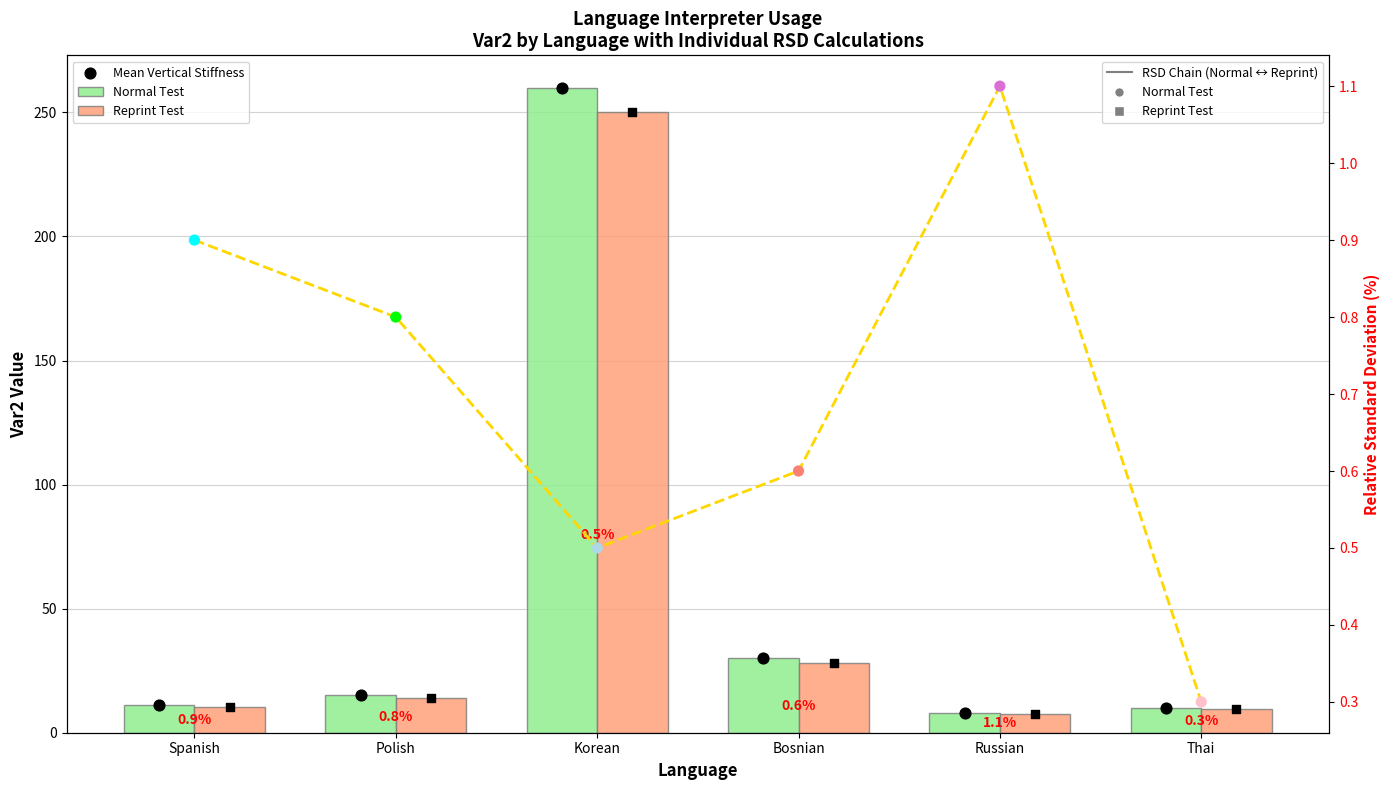

At which category is the sum across all series the highest?

Korean